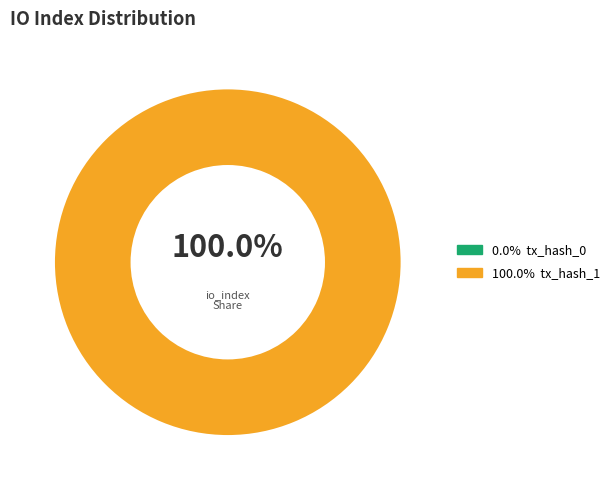

Combined, do tx_hash_0 and tx_hash_1 account for over 50%?

Yes